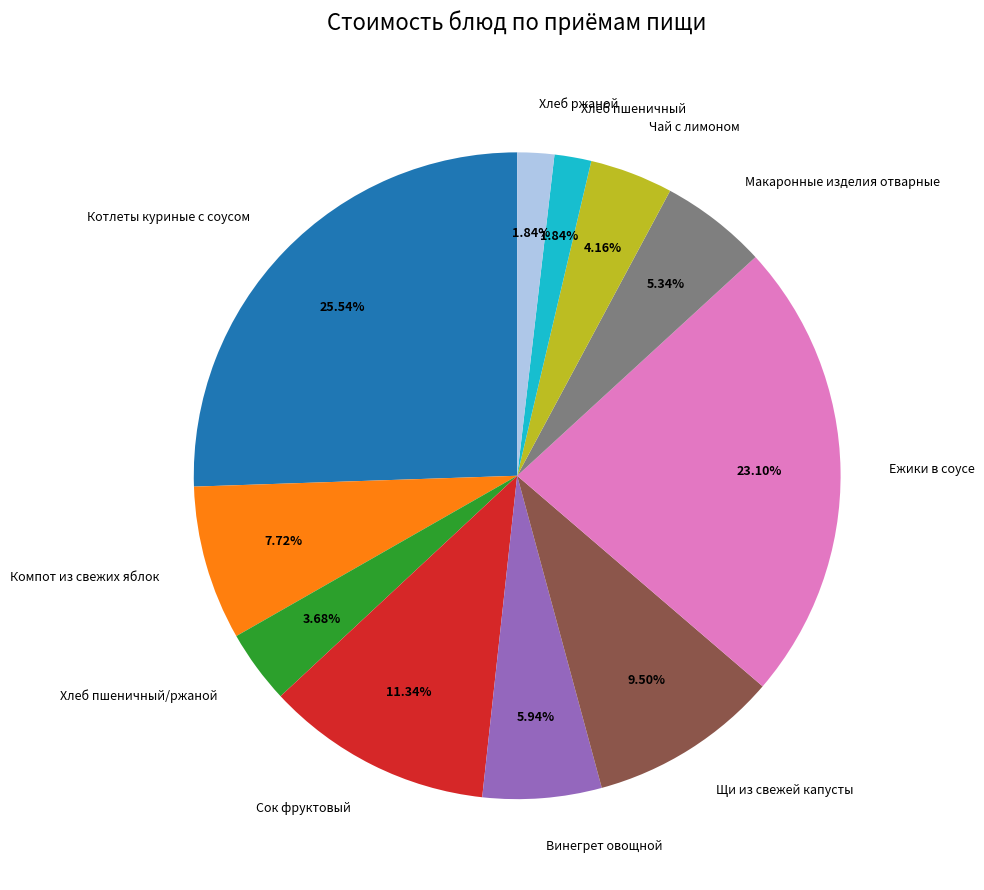

What is the total percentage of Хлеб пшеничный and Котлеты куриные с соусом?

27.4%